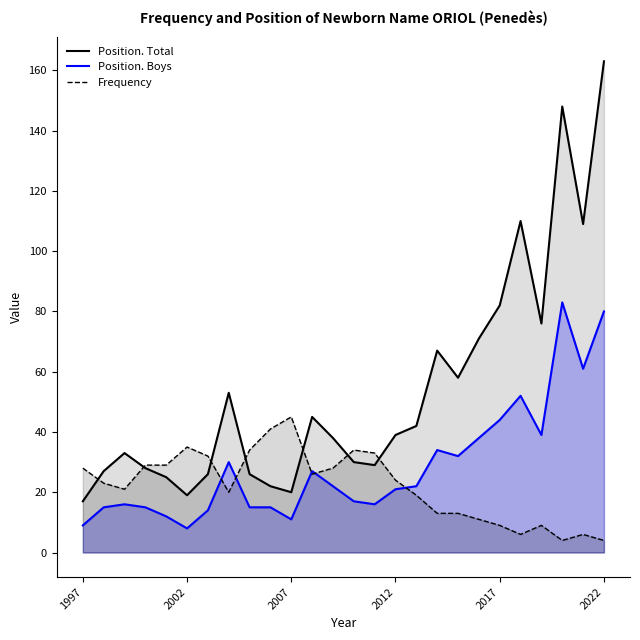

The Frequency series shows 16 at 2017. True or false?

False